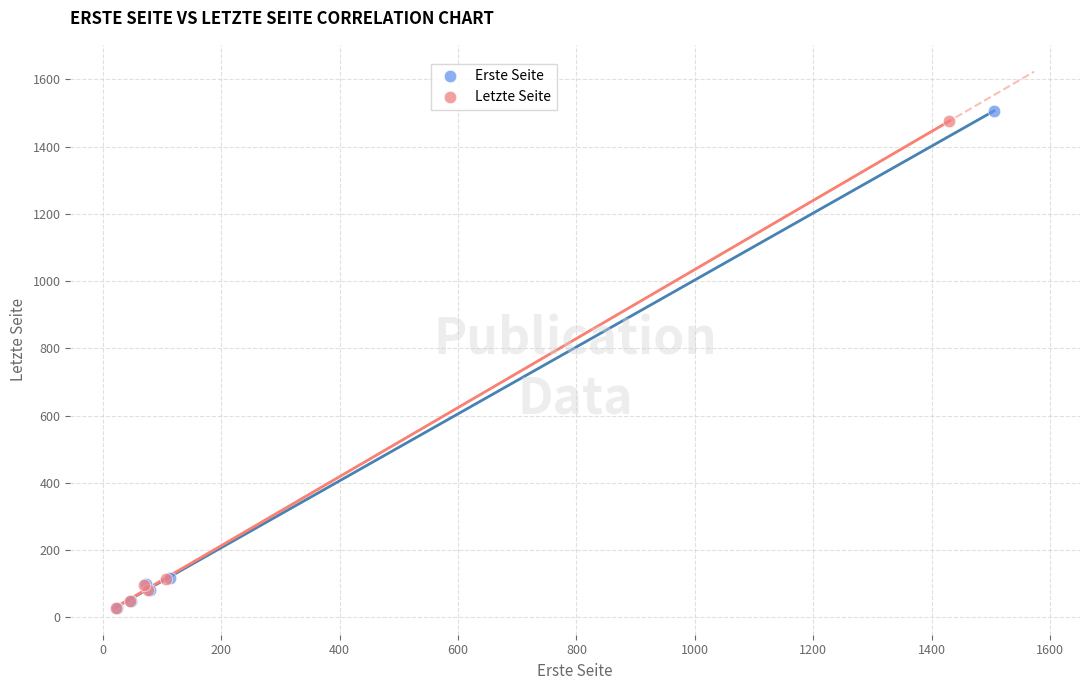

Which series has the widest spread of Y values?

Erste Seite